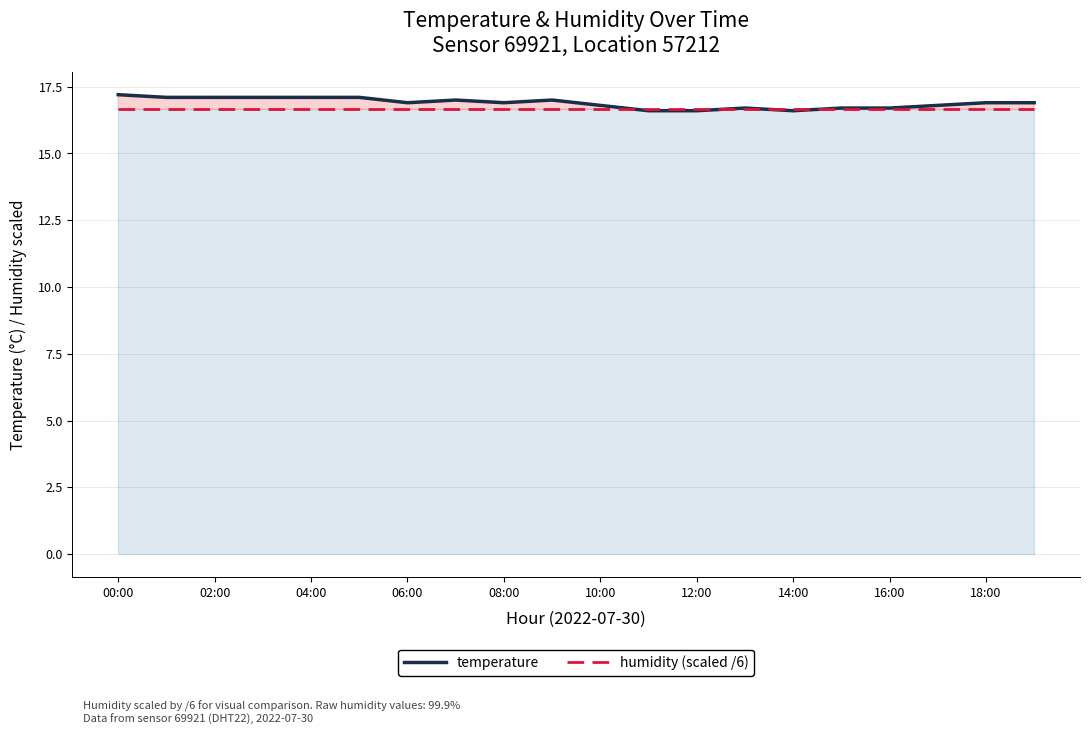

Is it true that temperature equals 17.1 at 02:00?

True